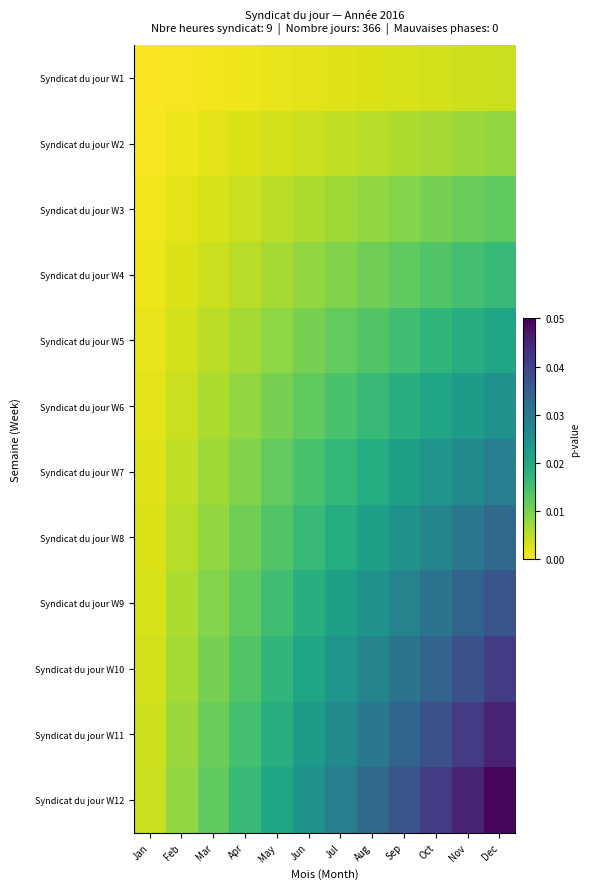

Reading left to right, transcribe all the data shown in this chart.

Syndicat du jour W1: Jan=0.0	Feb=0.0	Mar=0.0	Apr=0.0	May=0.0	Jun=0.0	Jul=0.0	Aug=0.0	Sep=0.0	Oct=0.0	Nov=0.0	Dec=0.0
Syndicat du jour W2: Jan=0.0	Feb=0.0	Mar=0.0	Apr=0.0	May=0.0	Jun=0.0	Jul=0.0	Aug=0.0	Sep=0.0	Oct=0.0	Nov=0.0	Dec=0.0
Syndicat du jour W3: Jan=0.0	Feb=0.0	Mar=0.0	Apr=0.0	May=0.0	Jun=0.0	Jul=0.0	Aug=0.0	Sep=0.0	Oct=0.0	Nov=0.0	Dec=0.0
Syndicat du jour W4: Jan=0.0	Feb=0.0	Mar=0.0	Apr=0.0	May=0.0	Jun=0.0	Jul=0.0	Aug=0.0	Sep=0.0	Oct=0.0	Nov=0.0	Dec=0.0
Syndicat du jour W5: Jan=0.0	Feb=0.0	Mar=0.0	Apr=0.0	May=0.0	Jun=0.0	Jul=0.0	Aug=0.0	Sep=0.0	Oct=0.0	Nov=0.0	Dec=0.0
Syndicat du jour W6: Jan=0.0	Feb=0.0	Mar=0.0	Apr=0.0	May=0.0	Jun=0.0	Jul=0.0	Aug=0.0	Sep=0.0	Oct=0.0	Nov=0.0	Dec=0.0
Syndicat du jour W7: Jan=0.0	Feb=0.0	Mar=0.0	Apr=0.0	May=0.0	Jun=0.0	Jul=0.0	Aug=0.0	Sep=0.0	Oct=0.0	Nov=0.0	Dec=0.0
Syndicat du jour W8: Jan=0.0	Feb=0.0	Mar=0.0	Apr=0.0	May=0.0	Jun=0.0	Jul=0.0	Aug=0.0	Sep=0.0	Oct=0.0	Nov=0.0	Dec=0.0
Syndicat du jour W9: Jan=0.0	Feb=0.0	Mar=0.0	Apr=0.0	May=0.0	Jun=0.0	Jul=0.0	Aug=0.0	Sep=0.0	Oct=0.0	Nov=0.0	Dec=0.0
Syndicat du jour W10: Jan=0.0	Feb=0.0	Mar=0.0	Apr=0.0	May=0.0	Jun=0.0	Jul=0.0	Aug=0.0	Sep=0.0	Oct=0.0	Nov=0.0	Dec=0.0
Syndicat du jour W11: Jan=0.0	Feb=0.0	Mar=0.0	Apr=0.0	May=0.0	Jun=0.0	Jul=0.0	Aug=0.0	Sep=0.0	Oct=0.0	Nov=0.0	Dec=0.0
Syndicat du jour W12: Jan=0.0	Feb=0.0	Mar=0.0	Apr=0.0	May=0.0	Jun=0.0	Jul=0.0	Aug=0.0	Sep=0.0	Oct=0.0	Nov=0.0	Dec=0.0